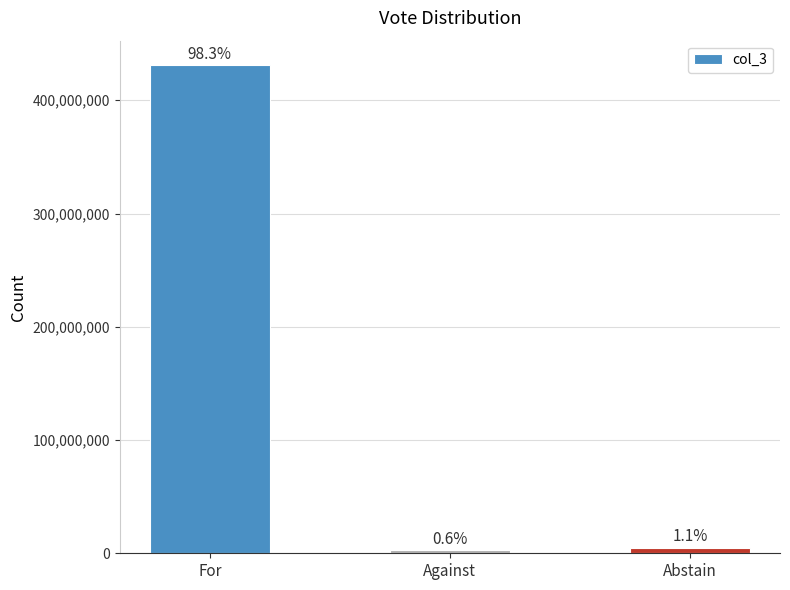

Reading left to right, extract all data points from this chart.

431051230	2579773	4892896